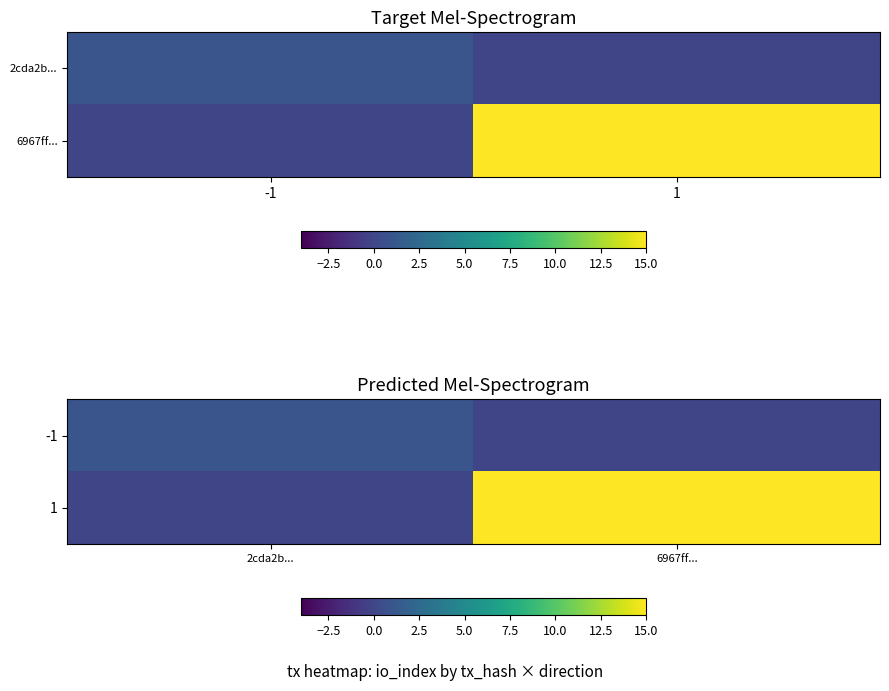

The 1 series shows -9 at 2cda2b.... True or false?

False